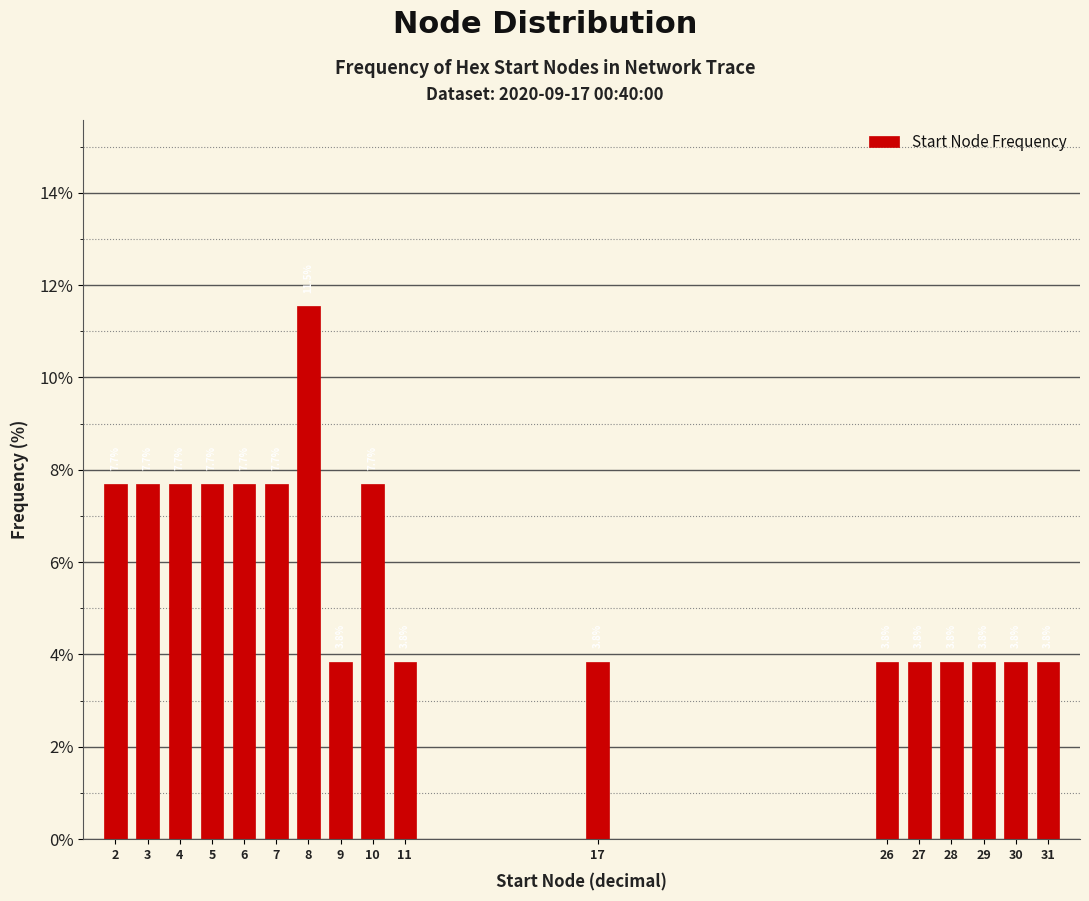

Reading left to right, extract all data points from this chart.

2=7.7	3=7.7	4=7.7	5=7.7	6=7.7	7=7.7	8=11.5	9=3.8	10=7.7	11=3.8	17=3.8	26=3.8	27=3.8	28=3.8	29=3.8	30=3.8	31=3.8